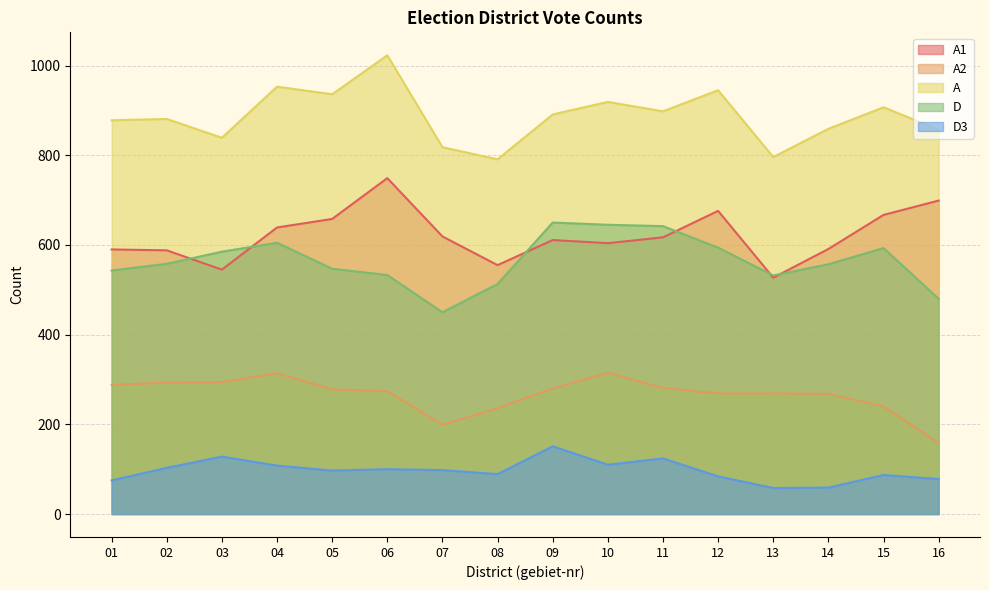

Where does the A series first go above 891?

04